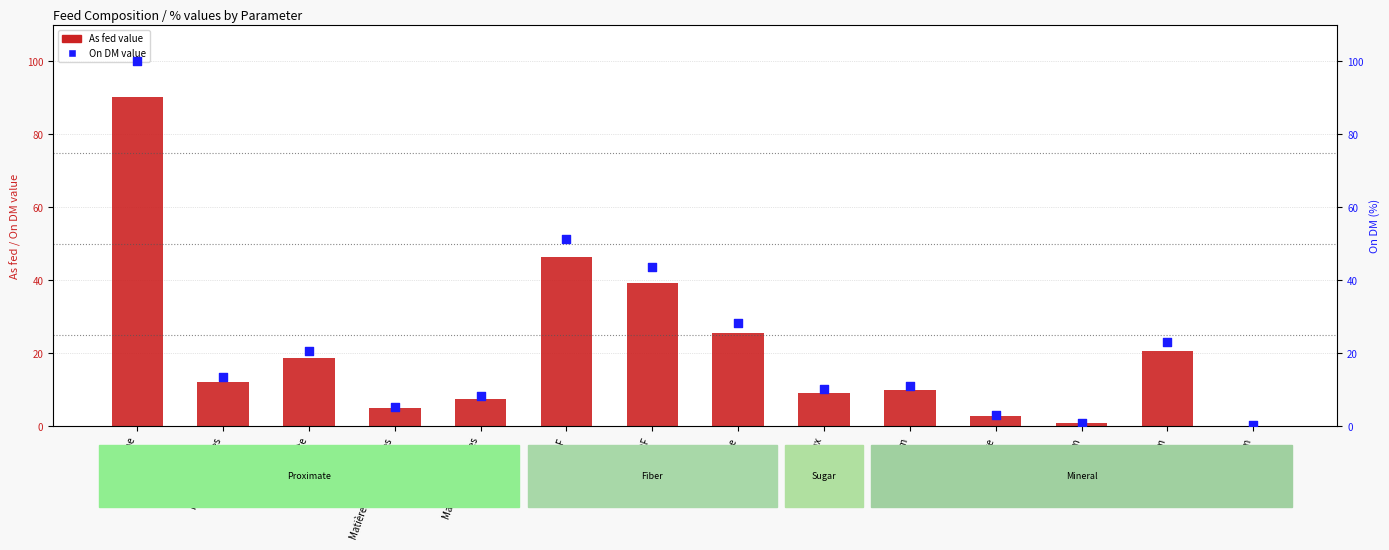

Which series reaches the maximum Y coordinate?

On DM (value)